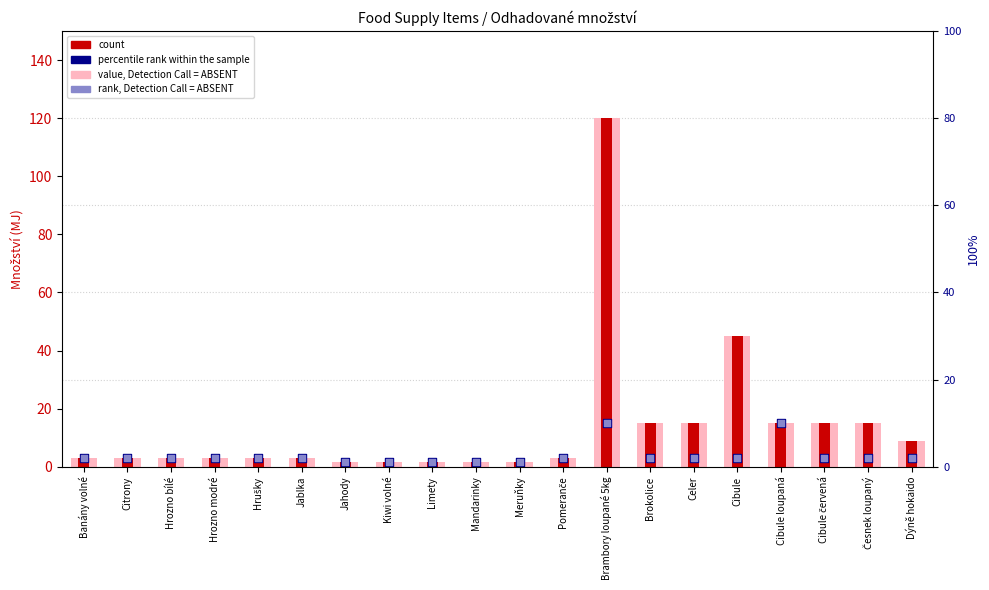

Which series has the widest spread of Y values?

value, Detection Call = ABSENT